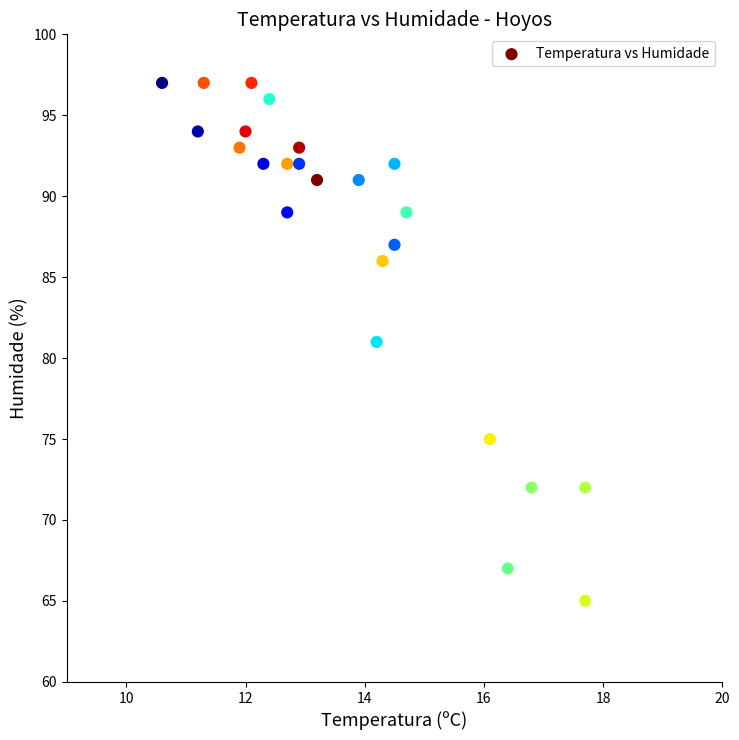

What is the range of Y values (max minus min)?

32